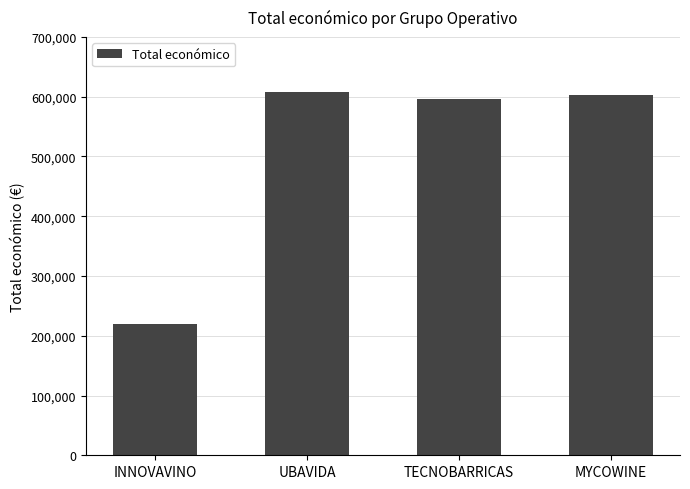

What is the change in value from INNOVAVINO to TECNOBARRICAS?

+375931.0